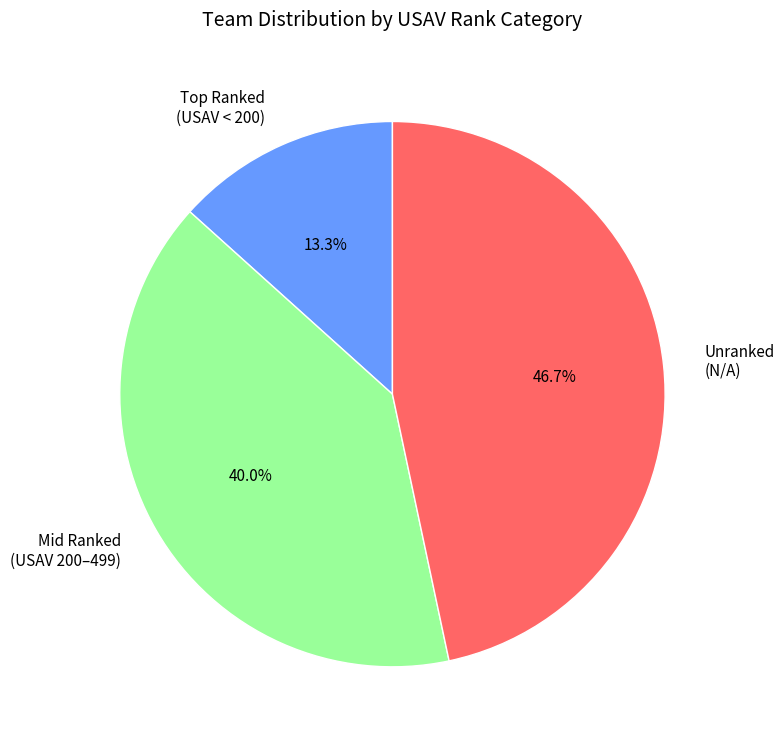

Which slice is the smallest?

Top Ranked (USAV < 200)